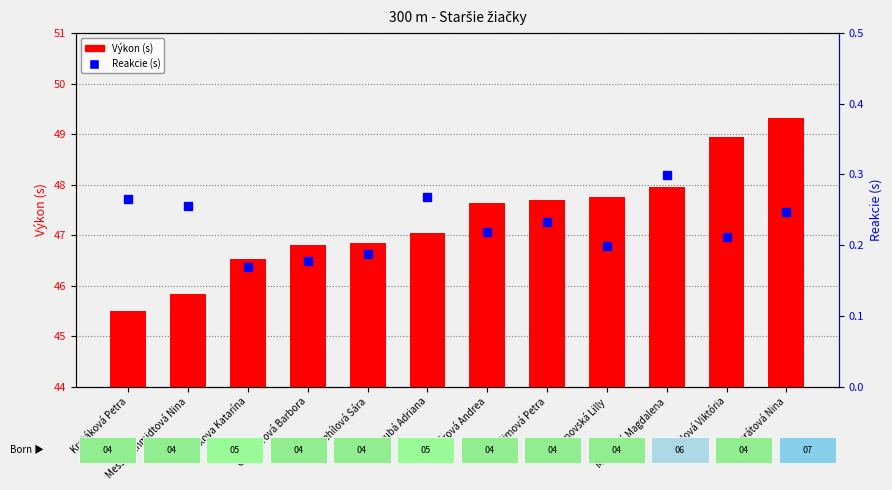

Reading left to right, transcribe all the data shown in this chart.

Výkon (s): Krotáková Petra=45.5	Messerschmidtová Nina=45.8	Janičkova Katarína=46.5	Gombárová Barbora=46.8	Šmehílová Sára=46.8	Hrubá Adriana=47.0	Tokárová Andrea=47.6	Simová Petra=47.7	Urbanovská Lilly=47.8	Malíková Magdalena=48.0	Sobolová Viktória=48.9	Gerátová Nina=49.3
Reakcie (s): Krotáková Petra=0.3	Messerschmidtová Nina=0.3	Janičkova Katarína=0.2	Gombárová Barbora=0.2	Šmehílová Sára=0.2	Hrubá Adriana=0.3	Tokárová Andrea=0.2	Simová Petra=0.2	Urbanovská Lilly=0.2	Malíková Magdalena=0.3	Sobolová Viktória=0.2	Gerátová Nina=0.2